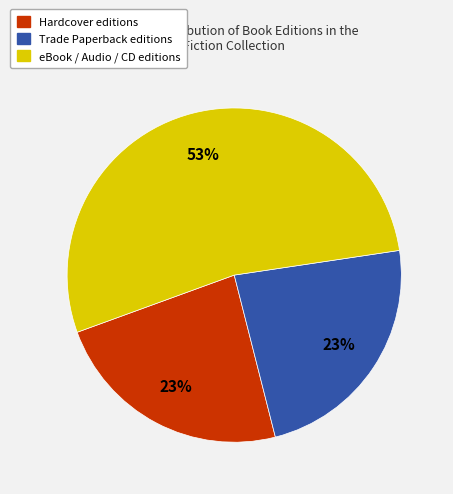

Does any single category account for the majority?

Yes